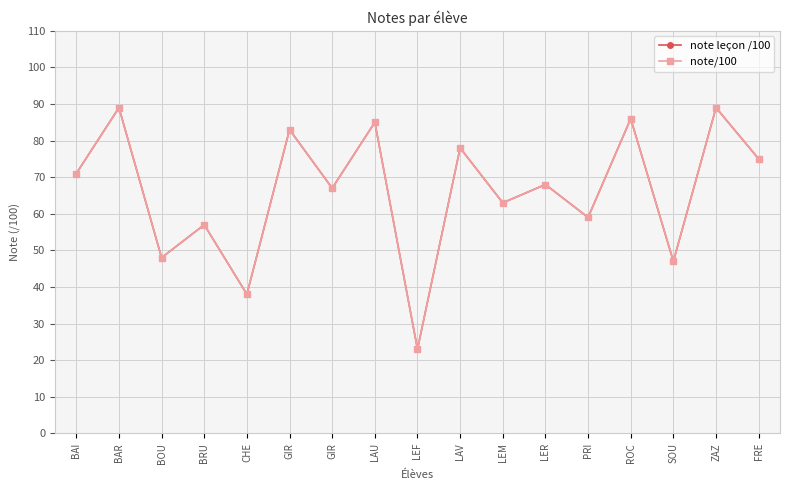

Does the chart display data point markers on the line(s)?

Yes